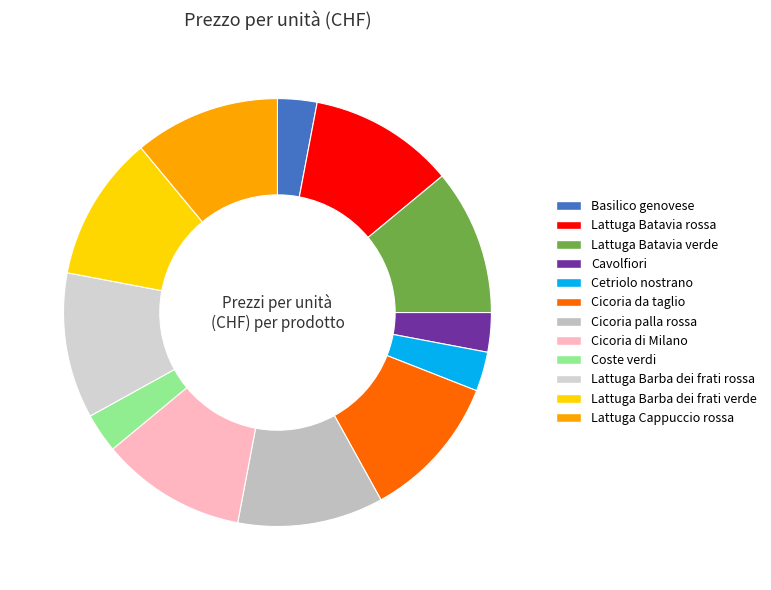

What percentage do Lattuga Barba dei frati verde and Coste verdi together represent?

14.0%